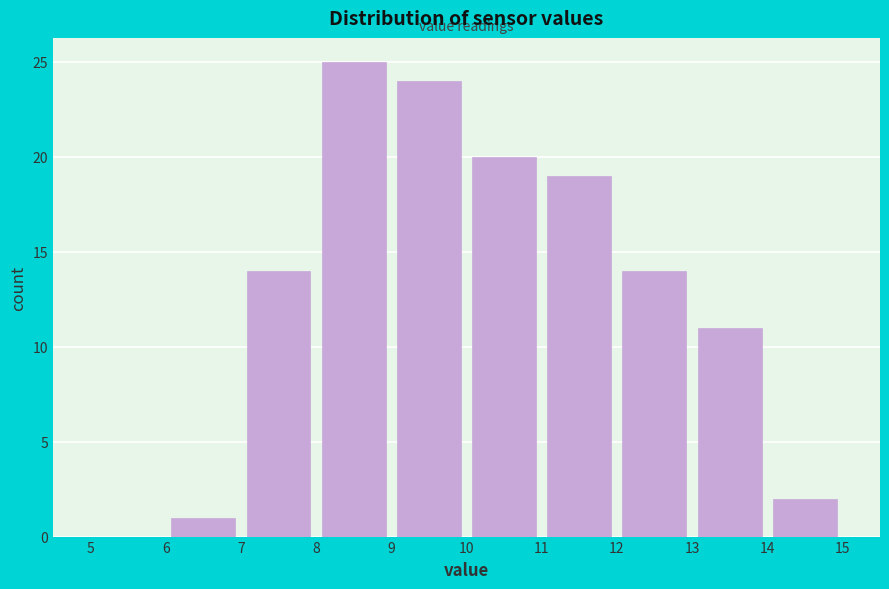

Reading left to right, list every bar in this chart as the range it spans on the x-axis followed by its height. The values are not printed on the chart, so give them approximately, as read against the axis.

5 to 6: 0
6 to 7: 1
7 to 8: 14
8 to 9: 25
9 to 10: 24
10 to 11: 20
11 to 12: 19
12 to 13: 14
13 to 14: 11
14 to 15: 2